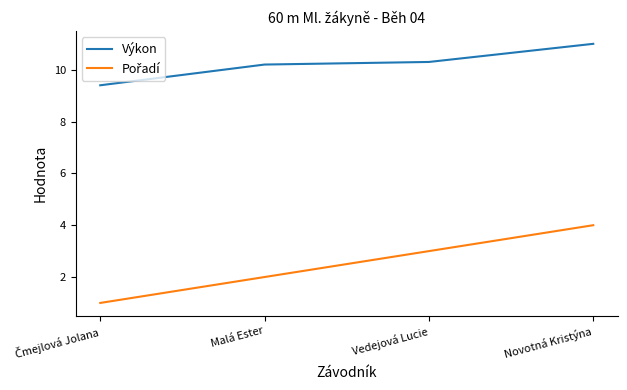

Is it true that Výkon equals 10.2 at Malá Ester?

True